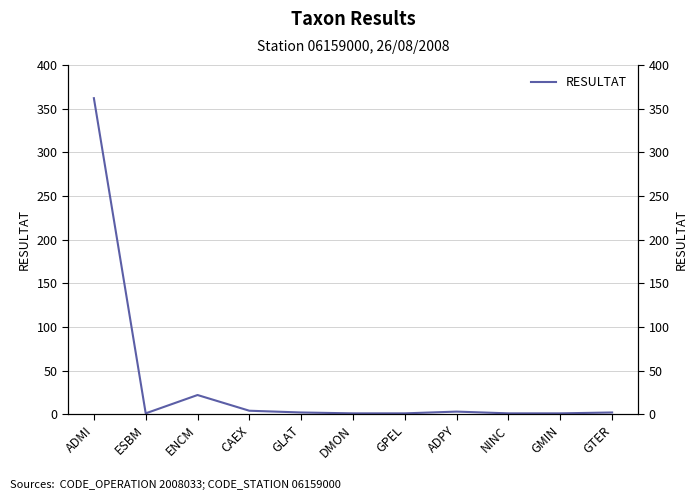

What position from the left is GPEL?

7